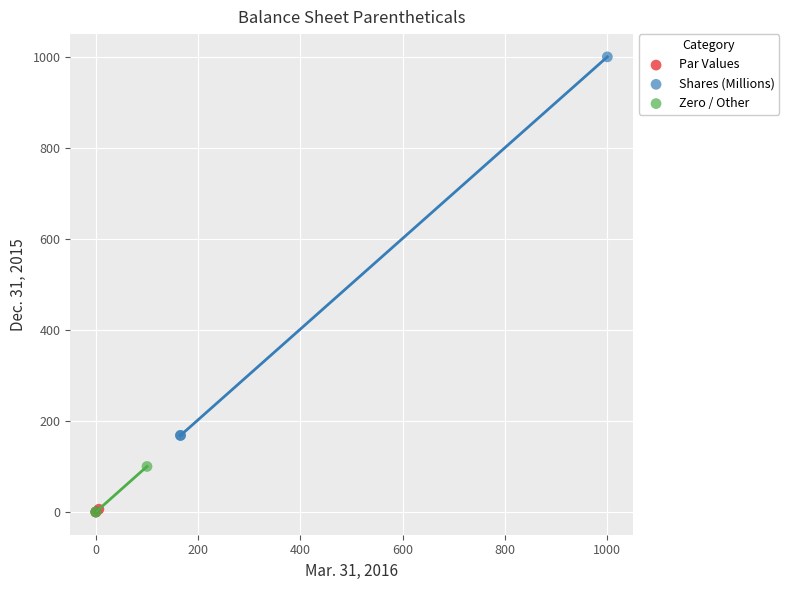

Which series reaches the maximum Y coordinate?

Shares (Millions)